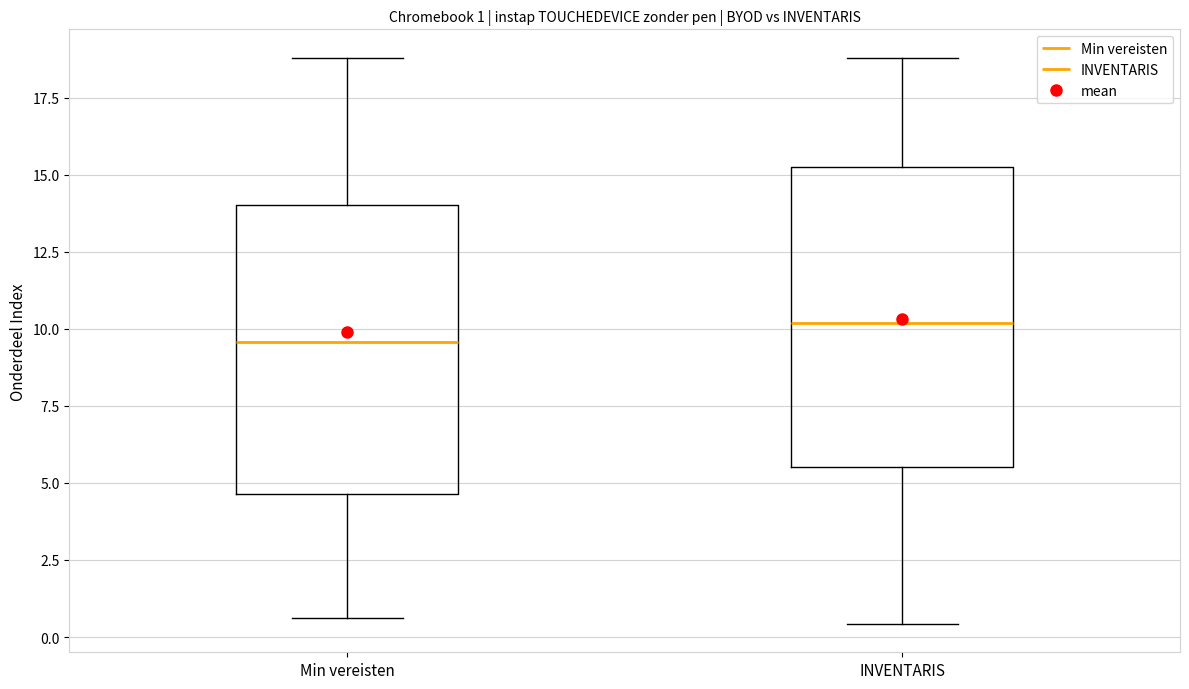

Which box has the lowest median line?

Min vereisten